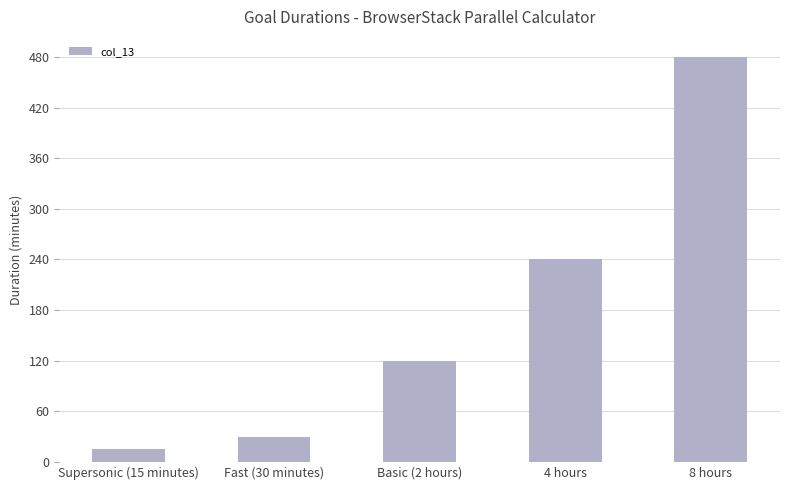

Rank the categories by value from lowest to highest.

Supersonic (15 minutes), Fast (30 minutes), Basic (2 hours), 4 hours, 8 hours